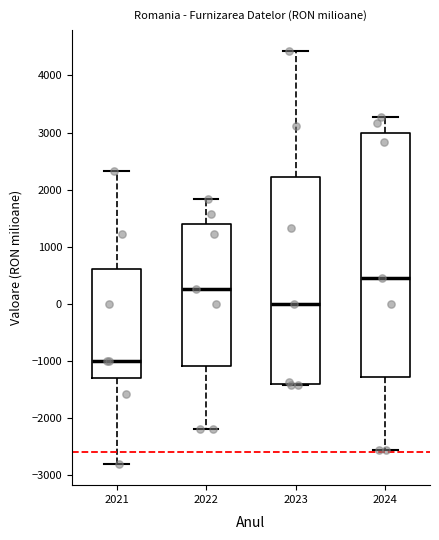

Reading left to right, read every box against the y-axis: the position of its median line, the range the box covers, and the ends of its whiskers. The values are not printed on the chart, so give them approximately, as read against the axis.

2021: median -1000, box -1300 to 600, whiskers -2800 to 2300
2022: median 300, box -1100 to 1400, whiskers -2200 to 1800
2023: median 0, box -1400 to 2200, whiskers -1400 to 4400
2024: median 400, box -1300 to 3000, whiskers -2600 to 3300